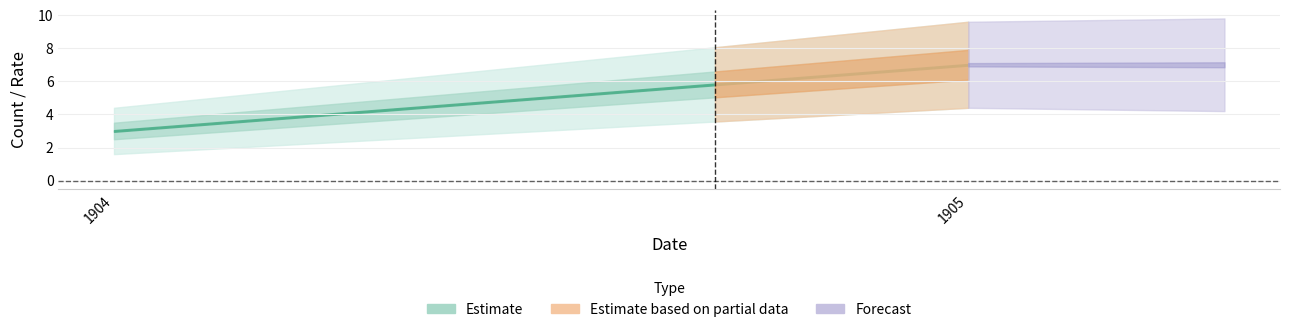

True or false: public has more than 2 points higher than both neighbors.

False